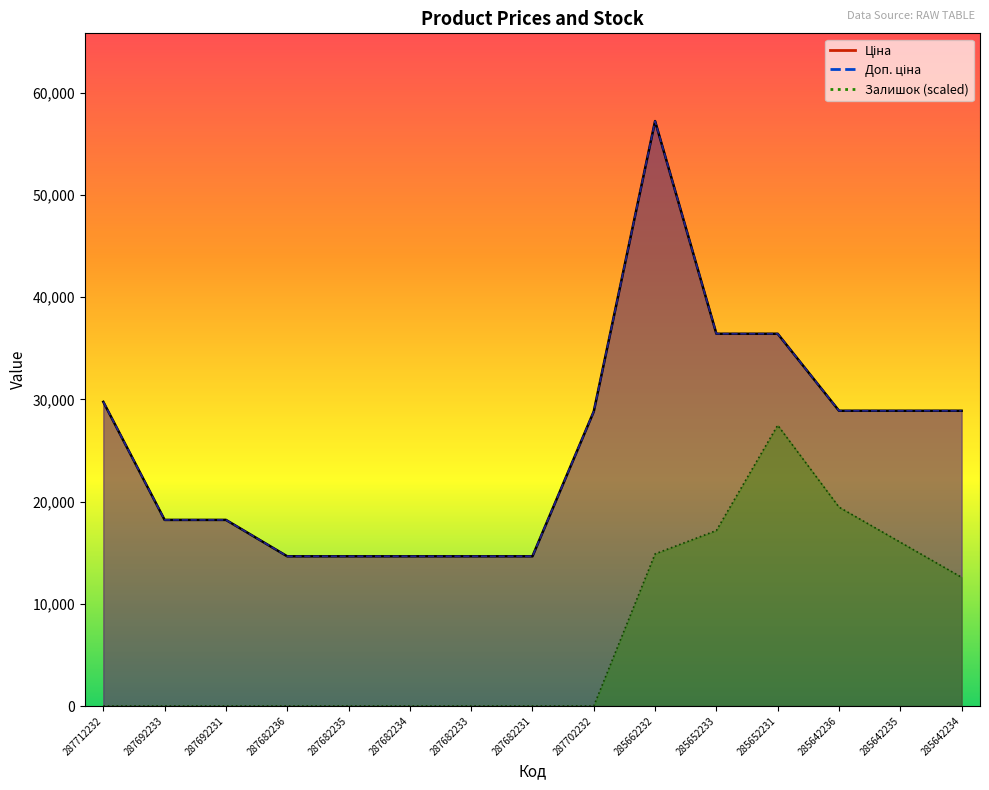

What position from the left is 287682235?

5